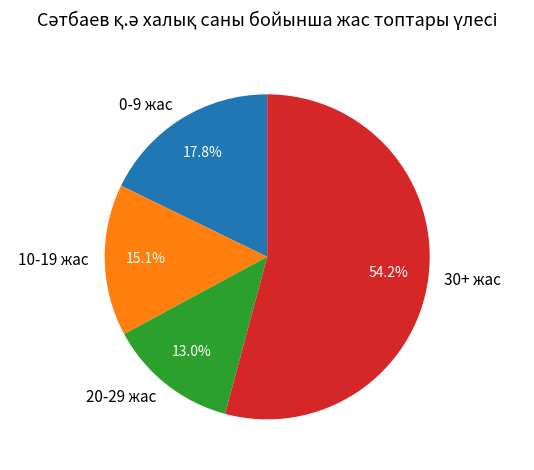

To the nearest percent, what is the difference between the largest and smallest slice percentages?

41%